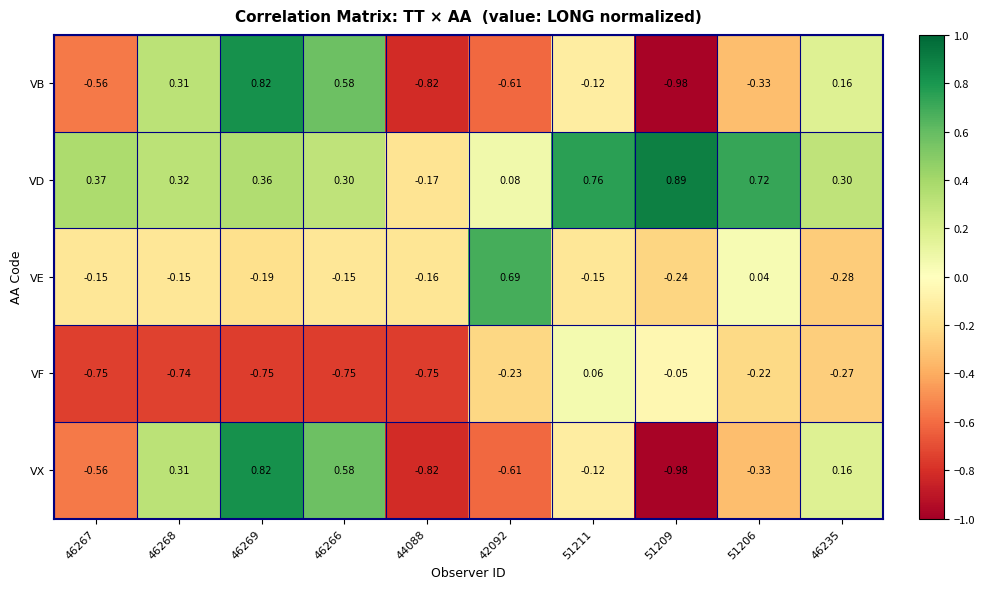

Which series has the largest total across all categories?

VD